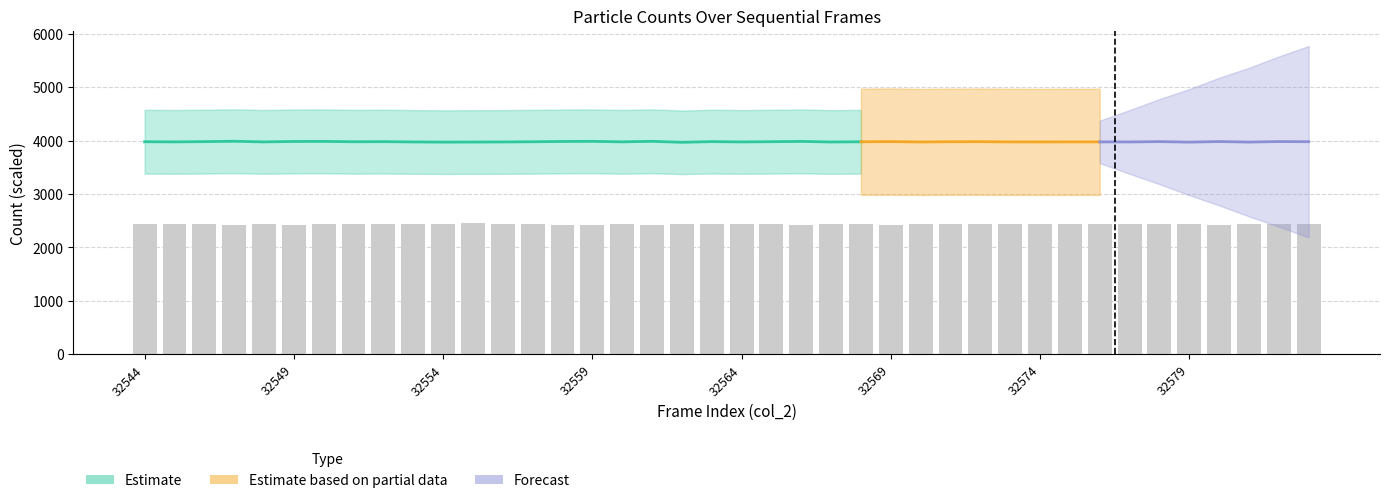

What is the difference between the maximum and minimum values?

21.1